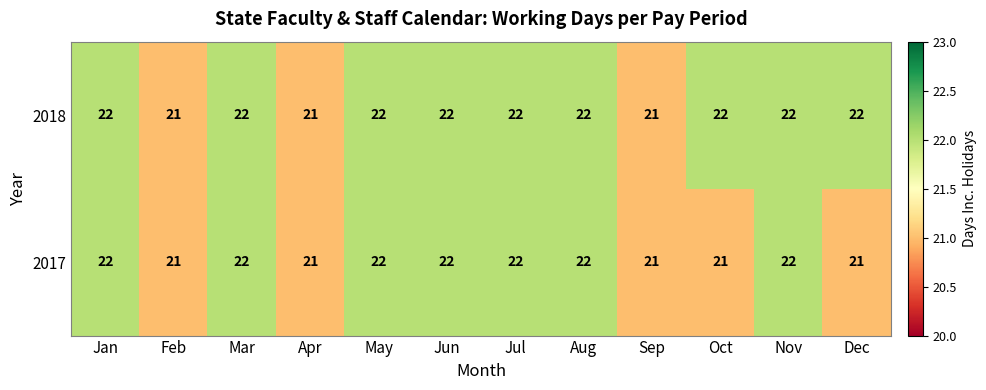

How many series are shown in this chart?

2